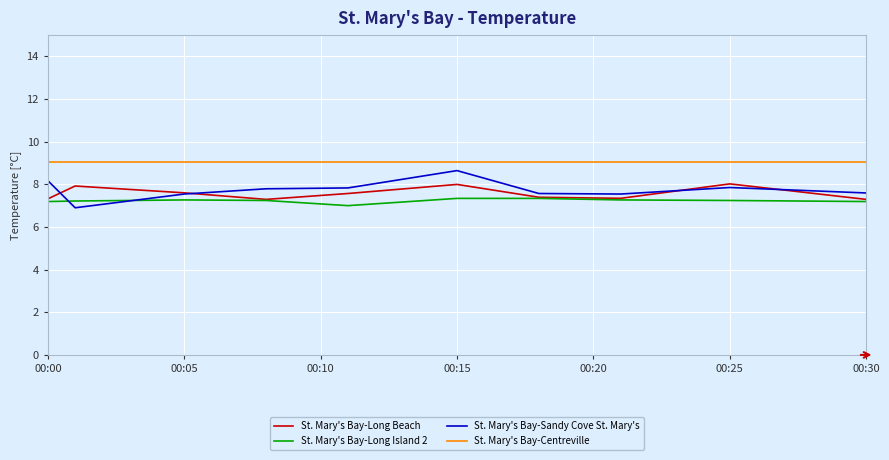

What are all the series names shown in the legend?

St. Mary's Bay-Long Beach, St. Mary's Bay-Long Island 2, St. Mary's Bay-Sandy Cove St. Mary's, St. Mary's Bay-Centreville